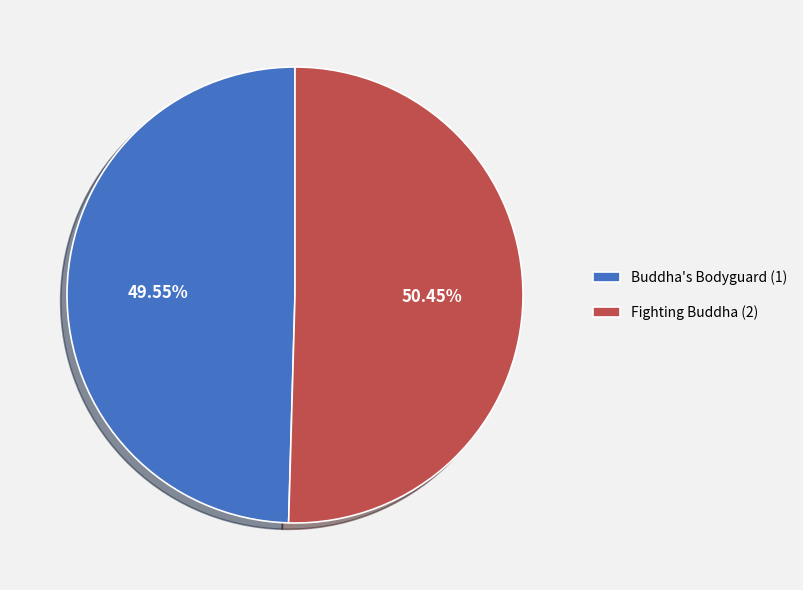

What is the largest slice in the pie chart?

Fighting Buddha (2)